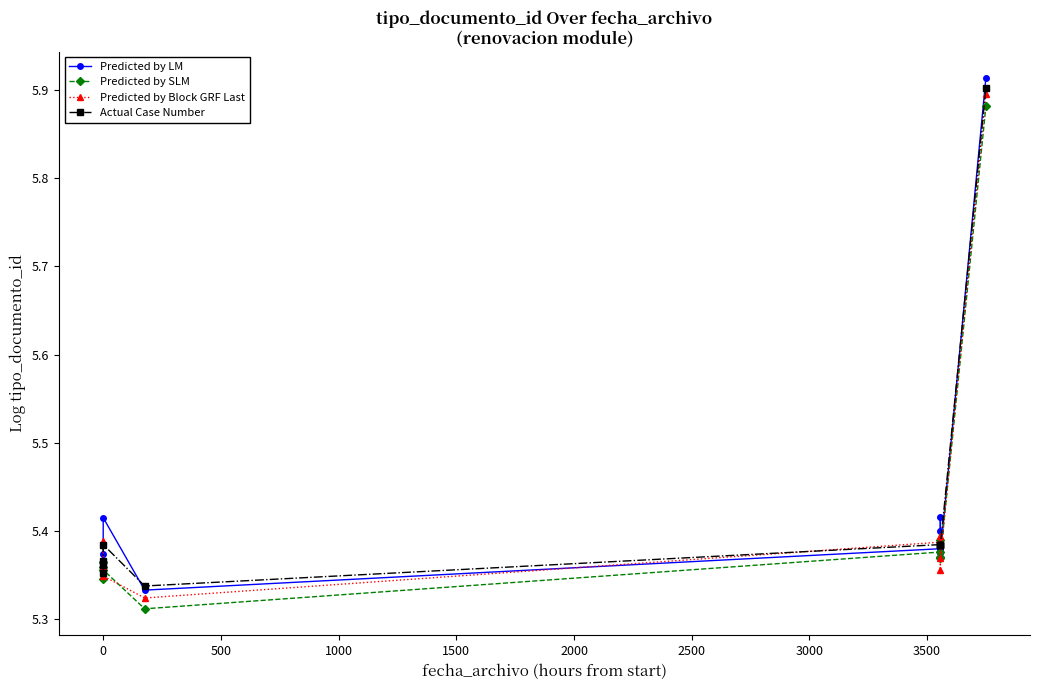

How many Predicted by LM values are between 5 and 6?

10